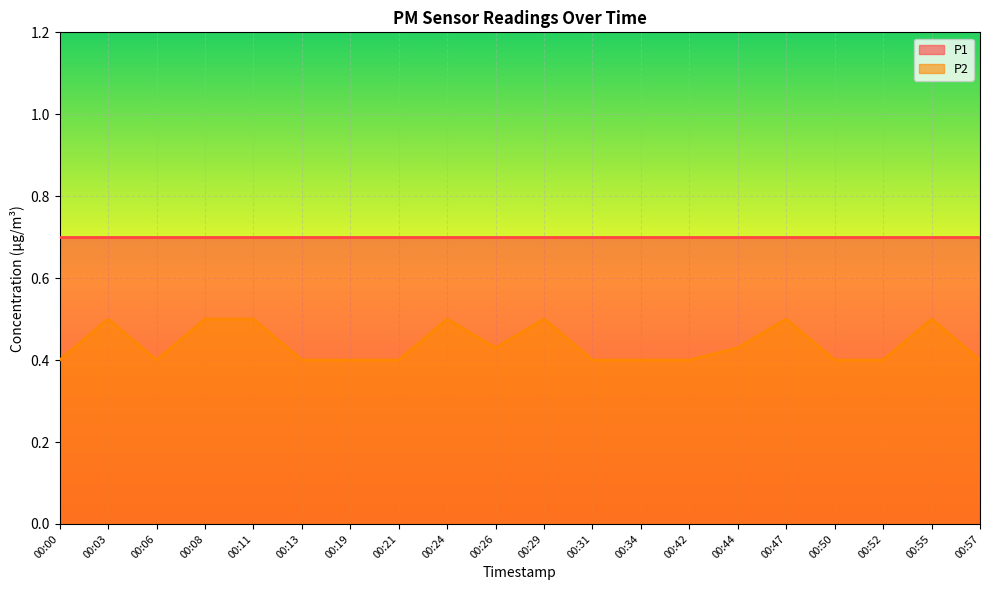

The chart shows a value of 0.8 at 00:11. True or false?

False